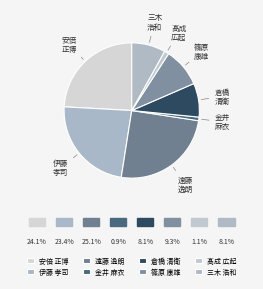

How many segments does this pie chart have?

8